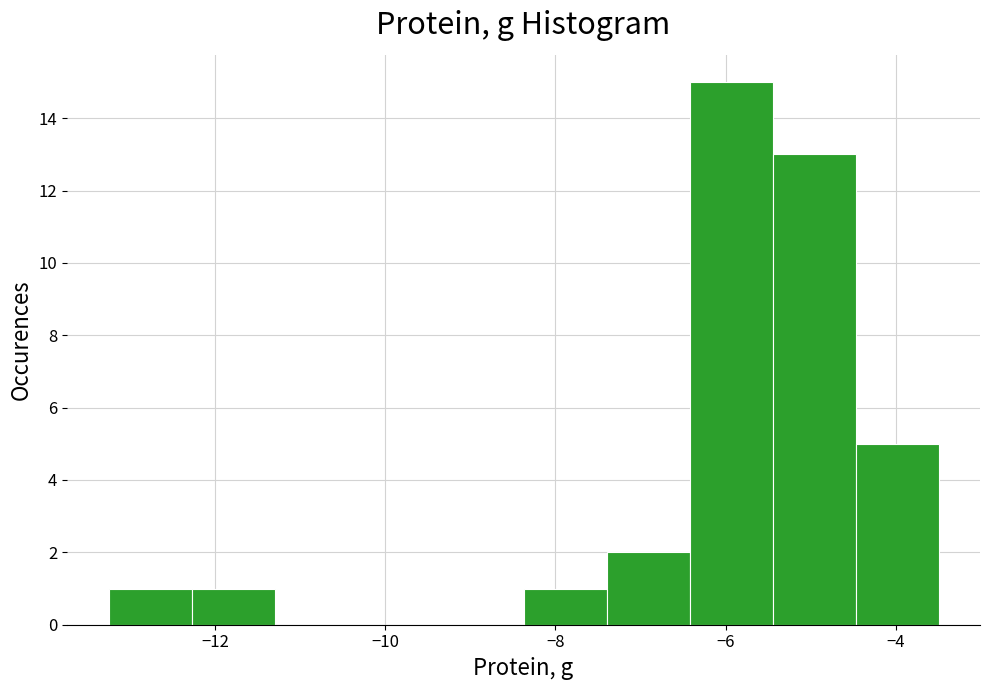

Reading left to right, transcribe this chart: for each bar, give the range it covers on the x-axis and its height. Neither the bar edges nor the heights are printed on the chart, so give them approximately, as read against the axes.

-13.2 to -12.2: 1
-12.2 to -11.2: 1
-11.2 to -10.4: 0
-10.4 to -9.4: 0
-9.4 to -8.4: 0
-8.4 to -7.4: 1
-7.4 to -6.4: 2
-6.4 to -5.4: 15
-5.4 to -4.4: 13
-4.4 to -3.4: 5